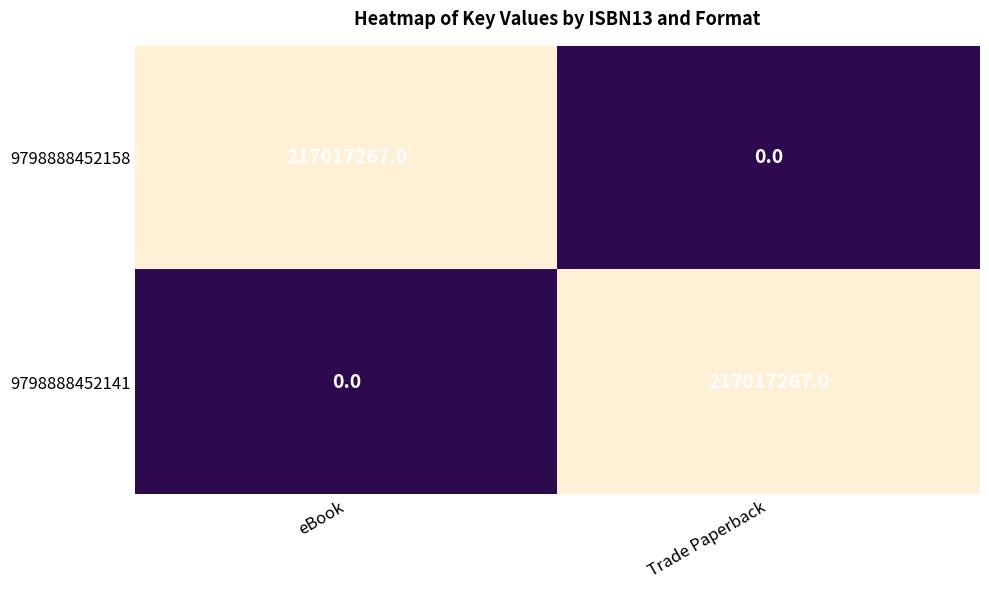

Reading right to left, extract all data points from this chart.

9798888452158: Trade Paperback=0	eBook=217017267
9798888452141: Trade Paperback=217017267	eBook=0